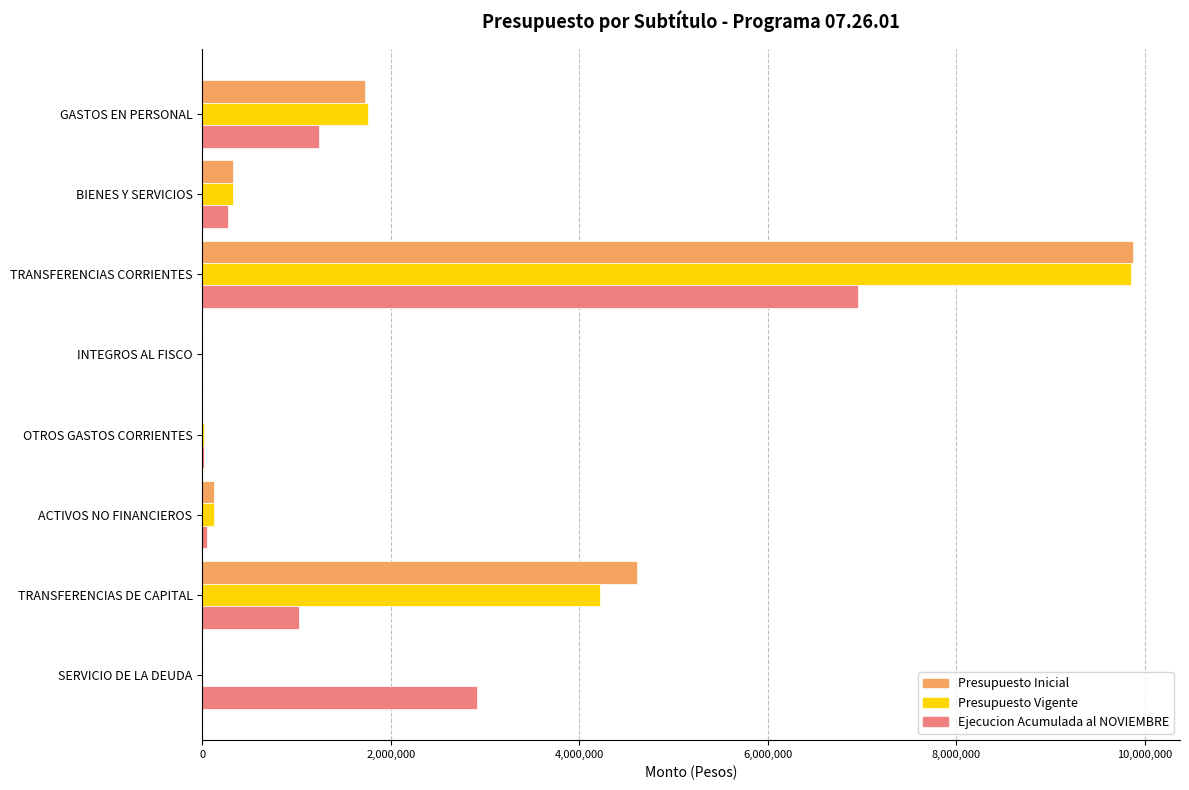

At which category is the sum across all series the highest?

TRANSFERENCIAS CORRIENTES